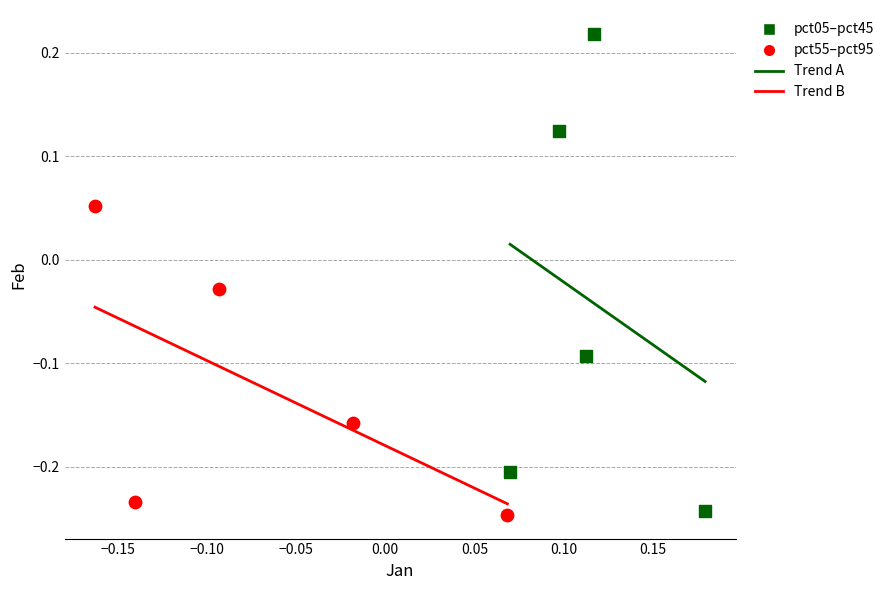

Which series contains the highest Y value?

pct05–pct45